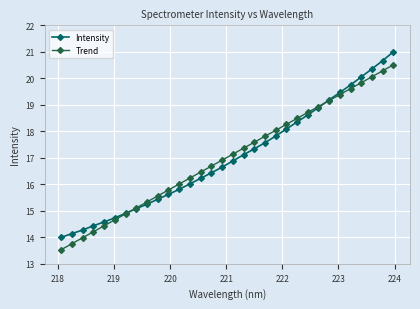

True or false: Trend has more than 0 points higher than both neighbors.

False